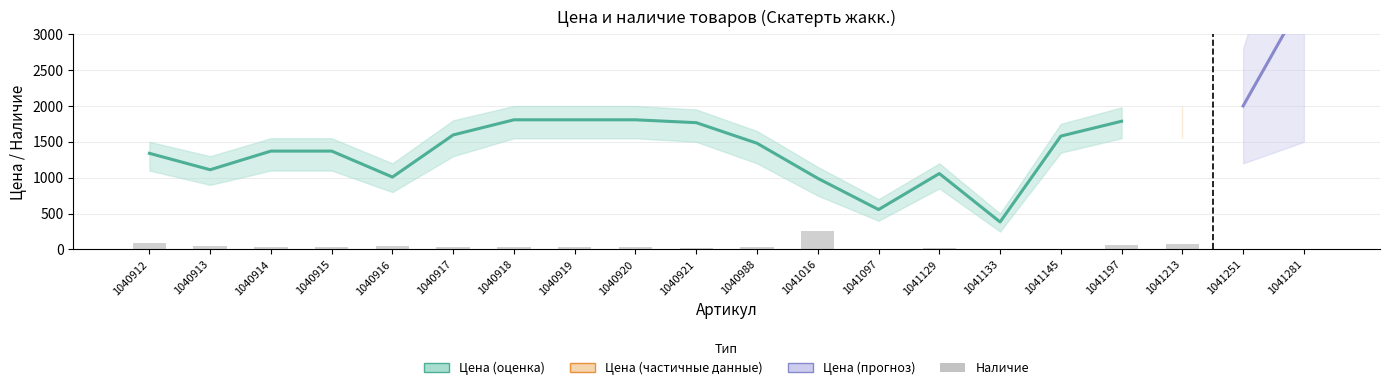

Reading right to left, extract all data points from this chart.

0	0	70	60	0	0	16	8	264	40	16	36	38	40	38	45	41	32	48	90